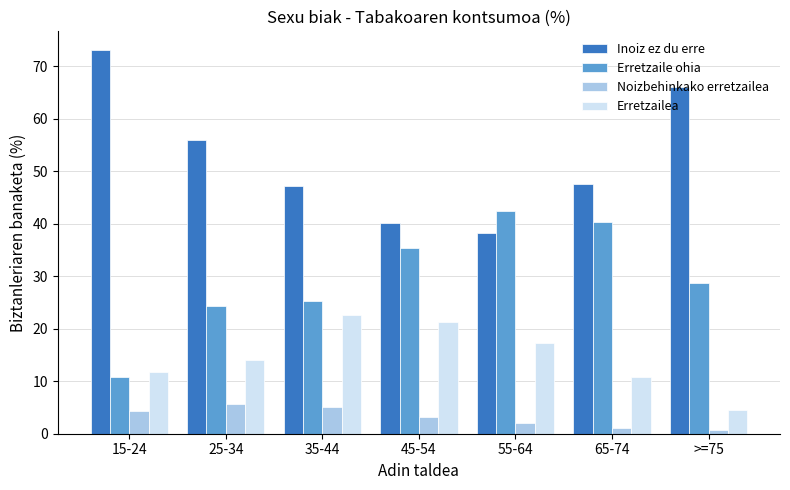

Are the bars horizontal?

No